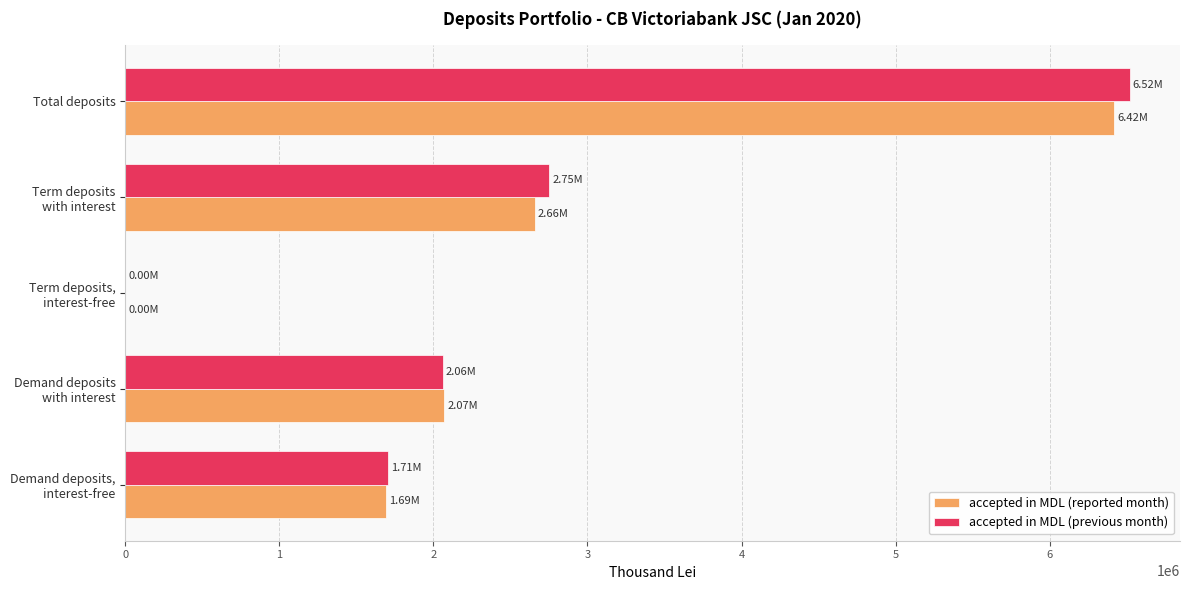

At which category is the sum across all series the highest?

Total deposits